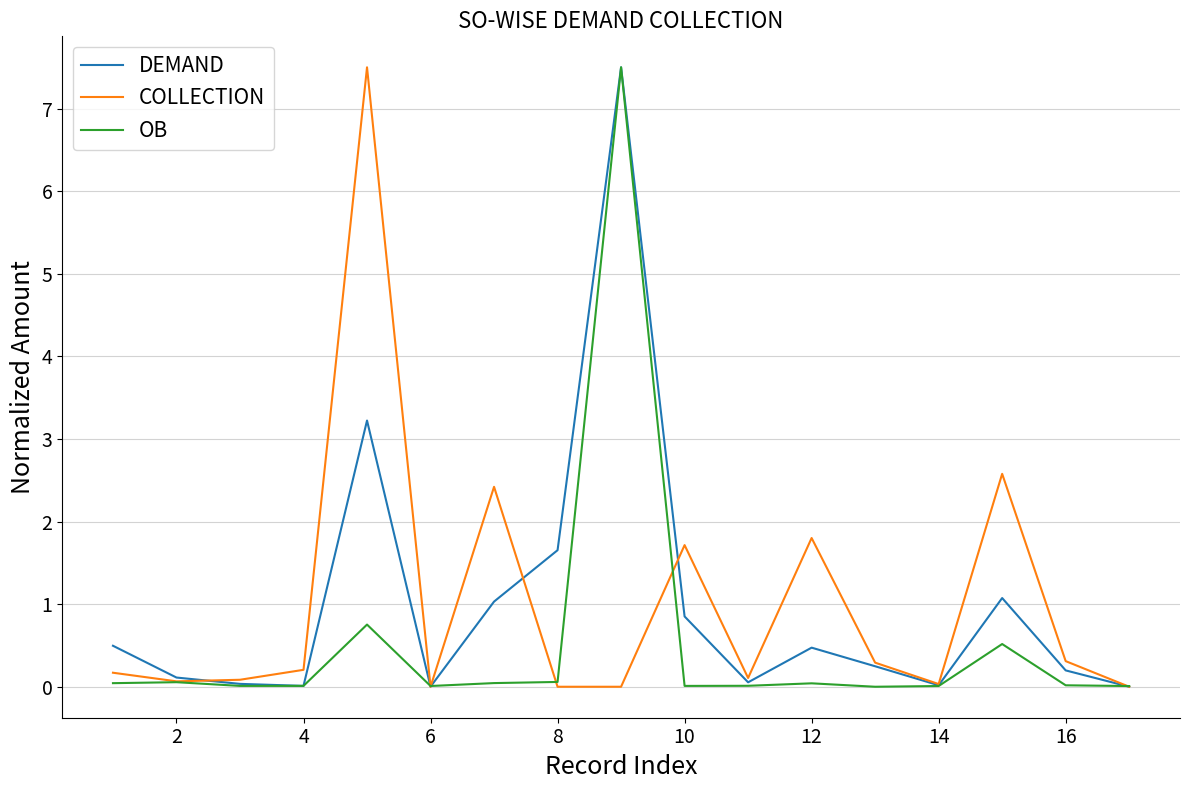

What is the greatest value displayed?

7.5